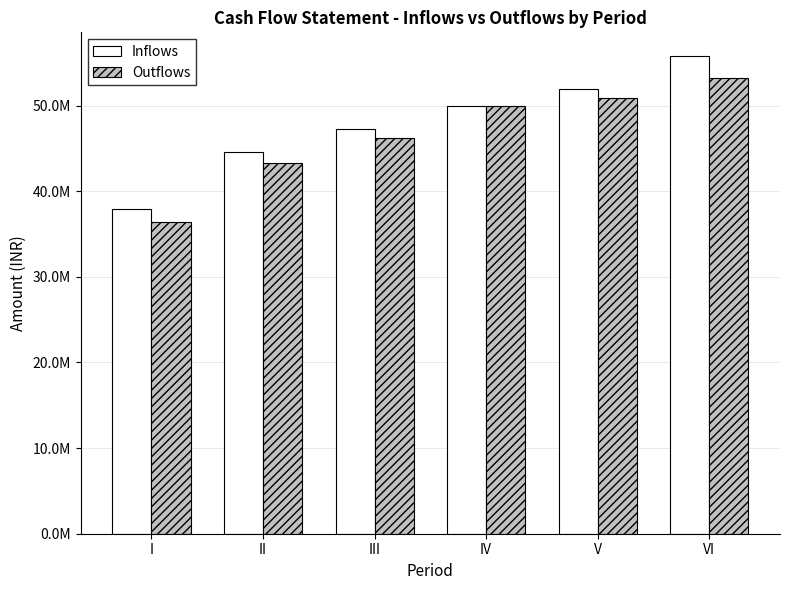

Which category has the lowest value in the Outflows series?

I